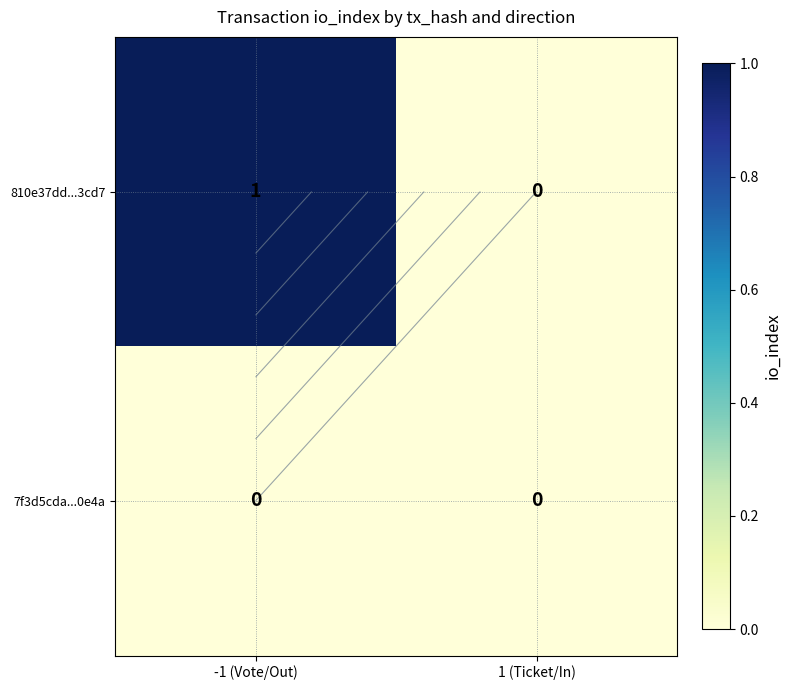

Rank the series at 1 (Ticket/In) from lowest to highest value.

810e37dd...3cd7, 7f3d5cda...0e4a